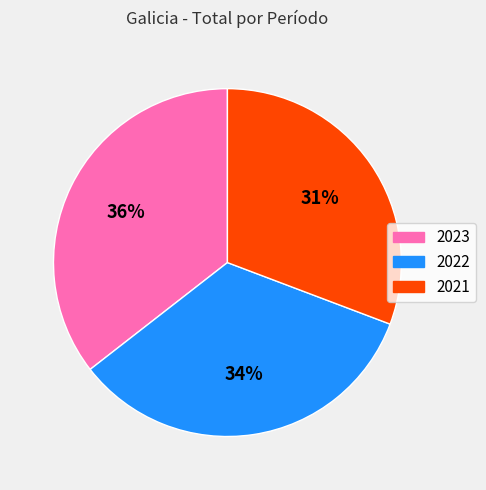

Is there any slice that represents more than half of the pie?

No